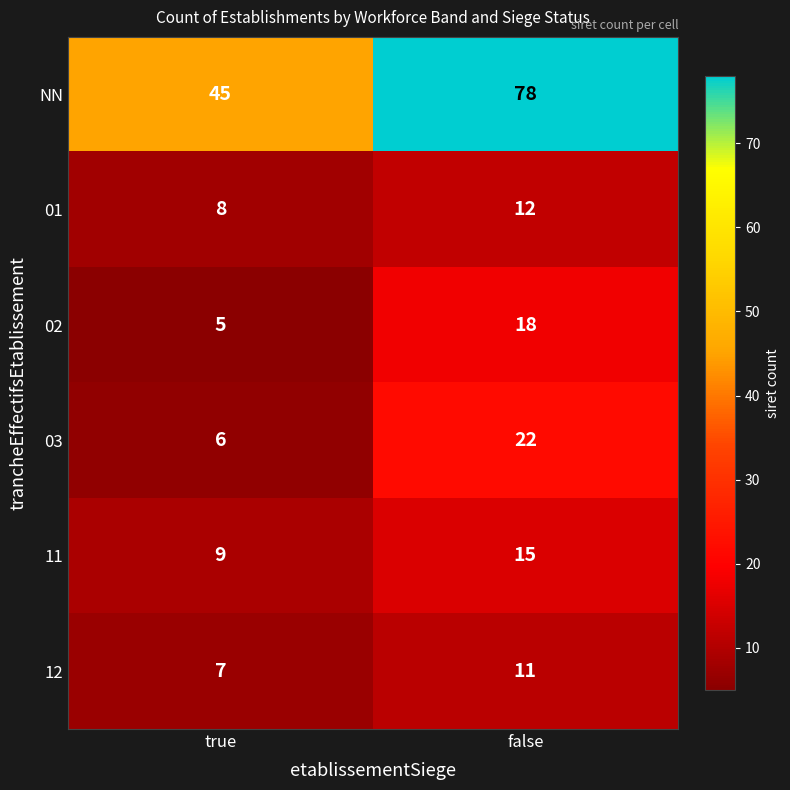

What is the difference between the highest and lowest values at true?

40